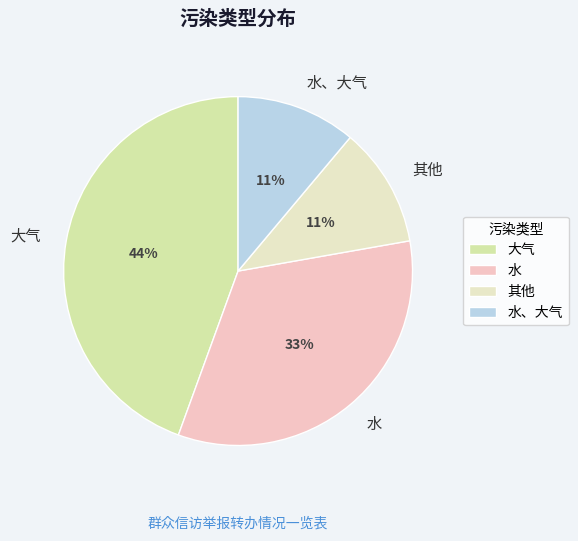

Which category has the biggest portion of the pie?

大气